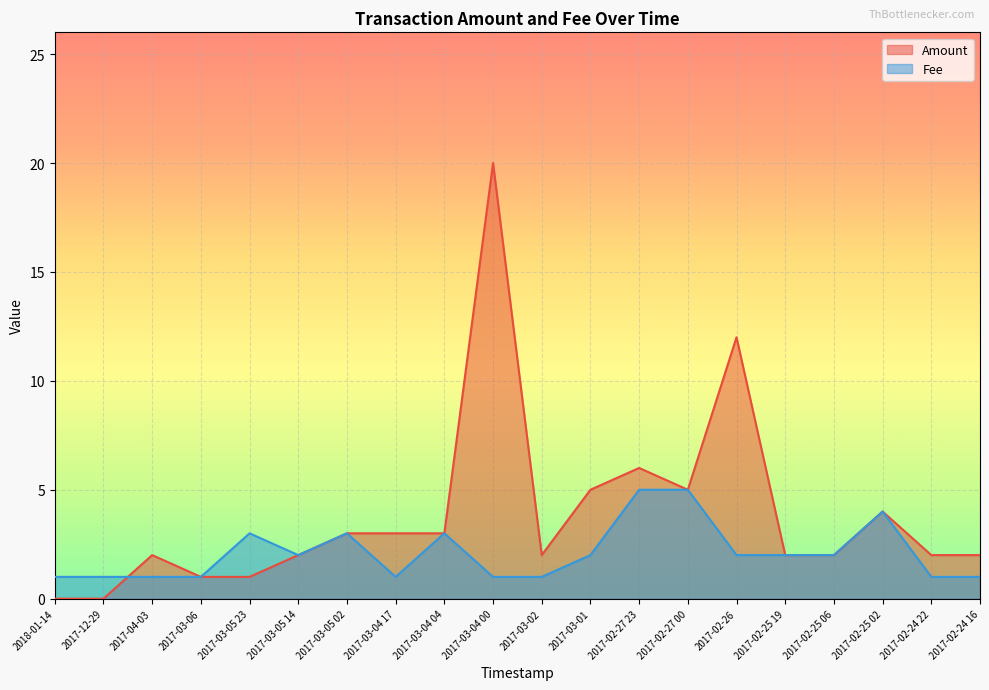

Which has a higher value, 2017-02-25 19 or 2017-03-04 17?

2017-03-04 17